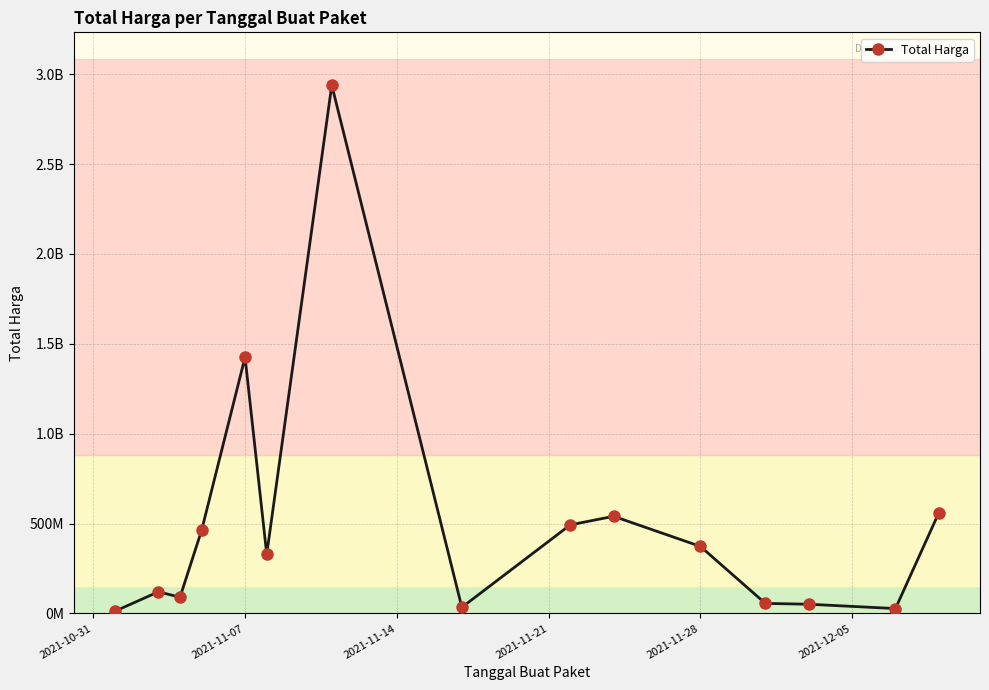

Is this an area chart (filled region under the line)?

No